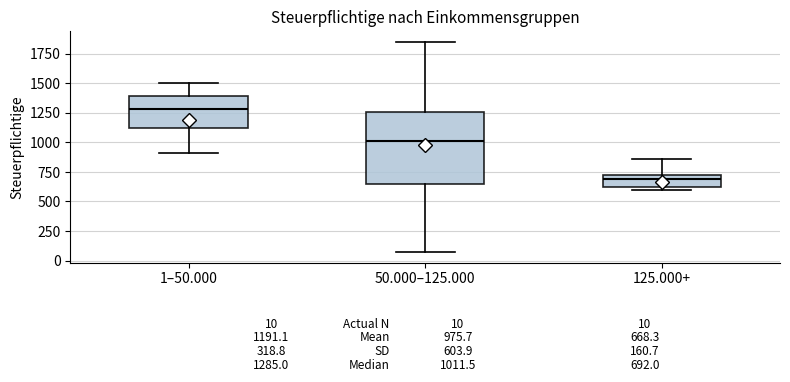

Which box is the tallest, from its lower edge to its upper edge?

50.000–125.000